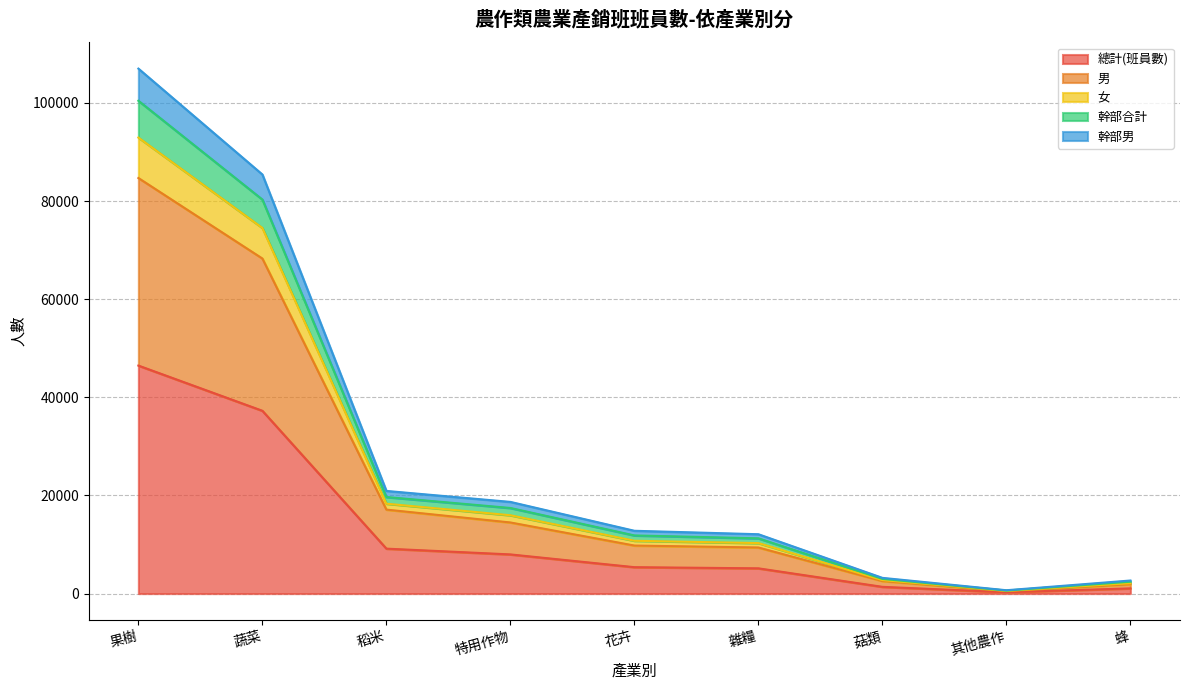

At which category is the sum across all series the highest?

果樹